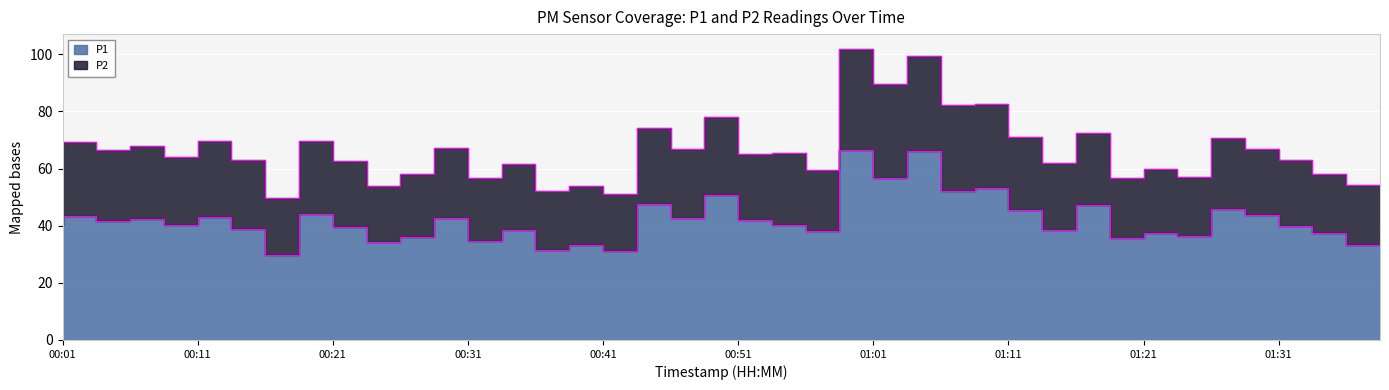

Which category has the highest value in the P2 series?

01:01